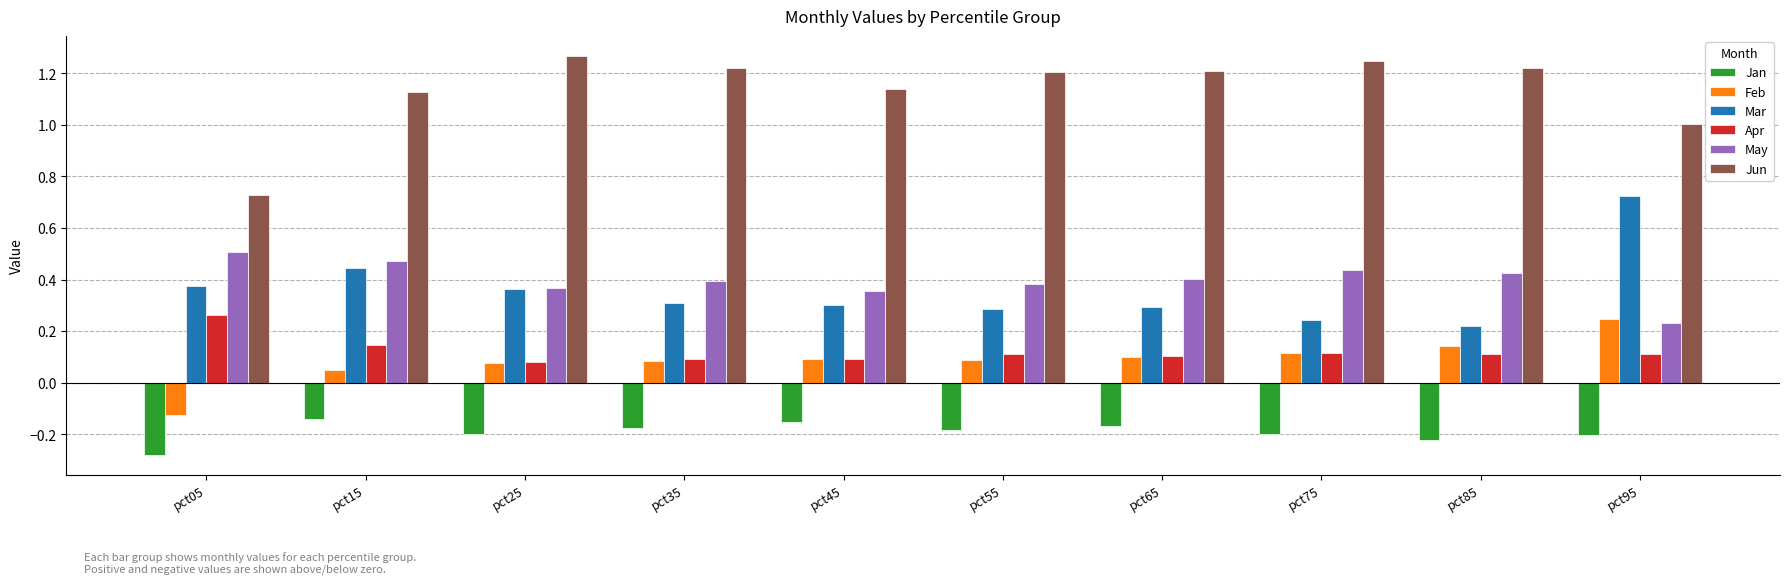

What are all the series names shown in the legend?

Jan, Feb, Mar, Apr, May, Jun